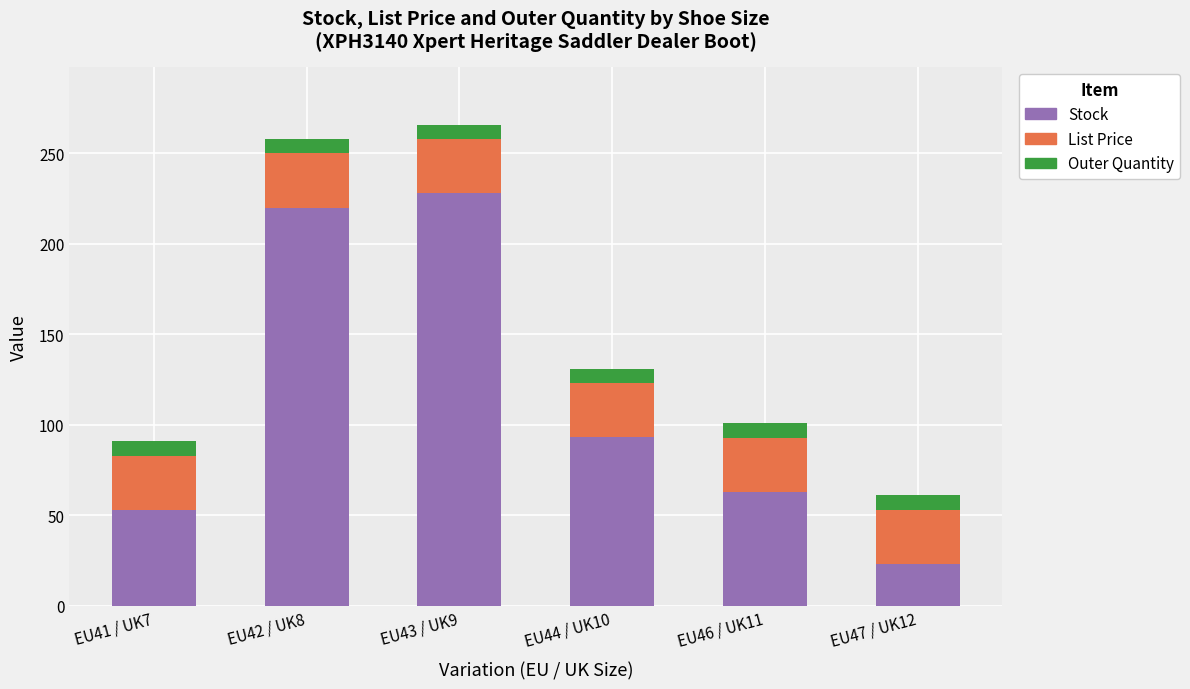

What is the sum of all Stock values?

680.0